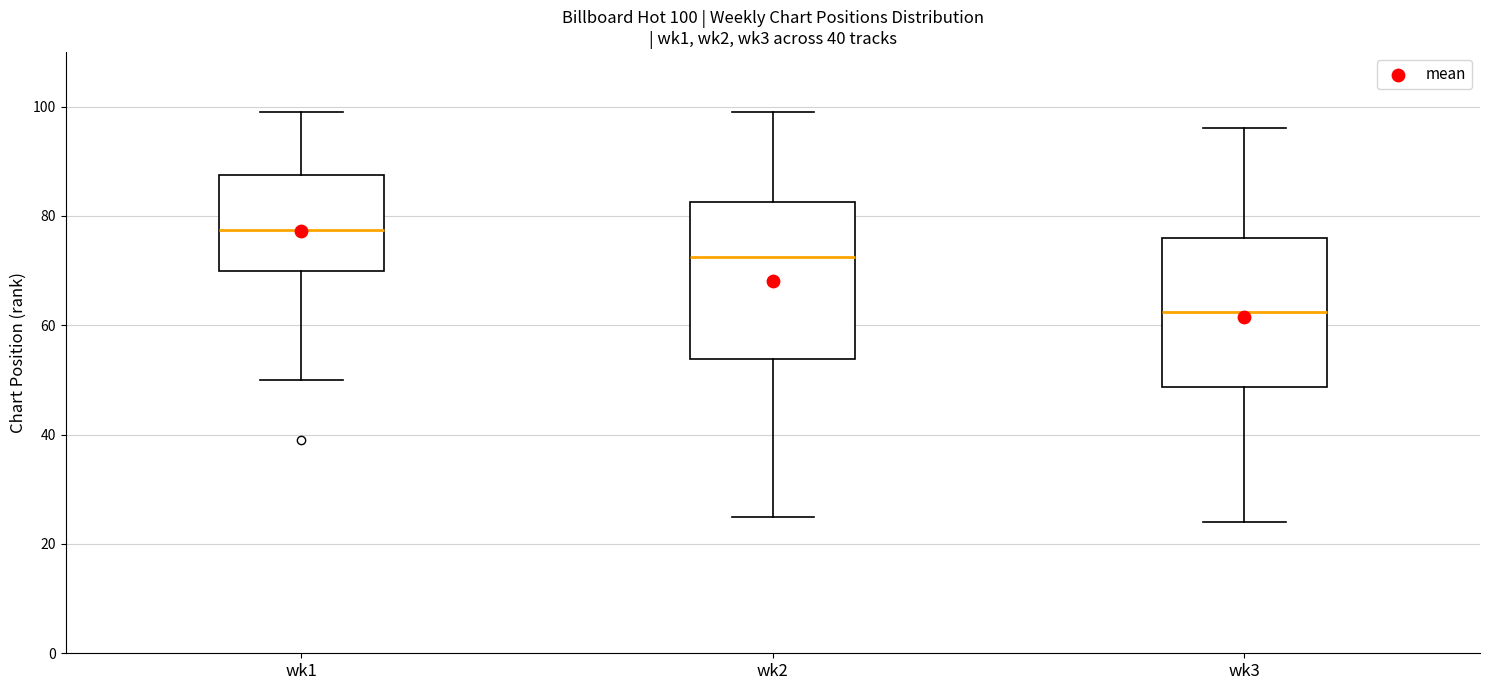

Which box has the highest median line?

wk1